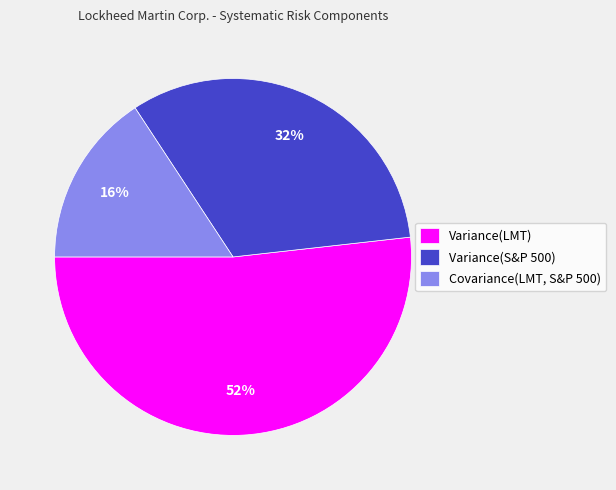

Rank the categories by value from highest to lowest.

Variance(LMT), Variance(S&P 500), Covariance(LMT, S&P 500)